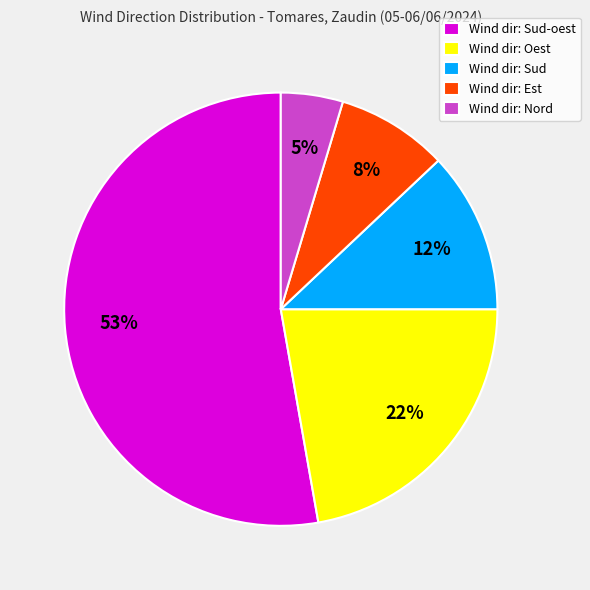

To the nearest percent, what is the difference between the largest and smallest slice percentages?

48%